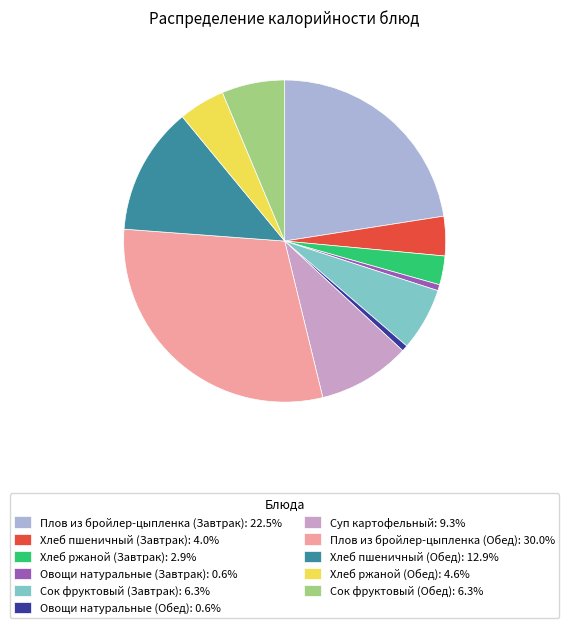

What portion of the pie excludes Сок фруктовый (Обед)?

93.7%